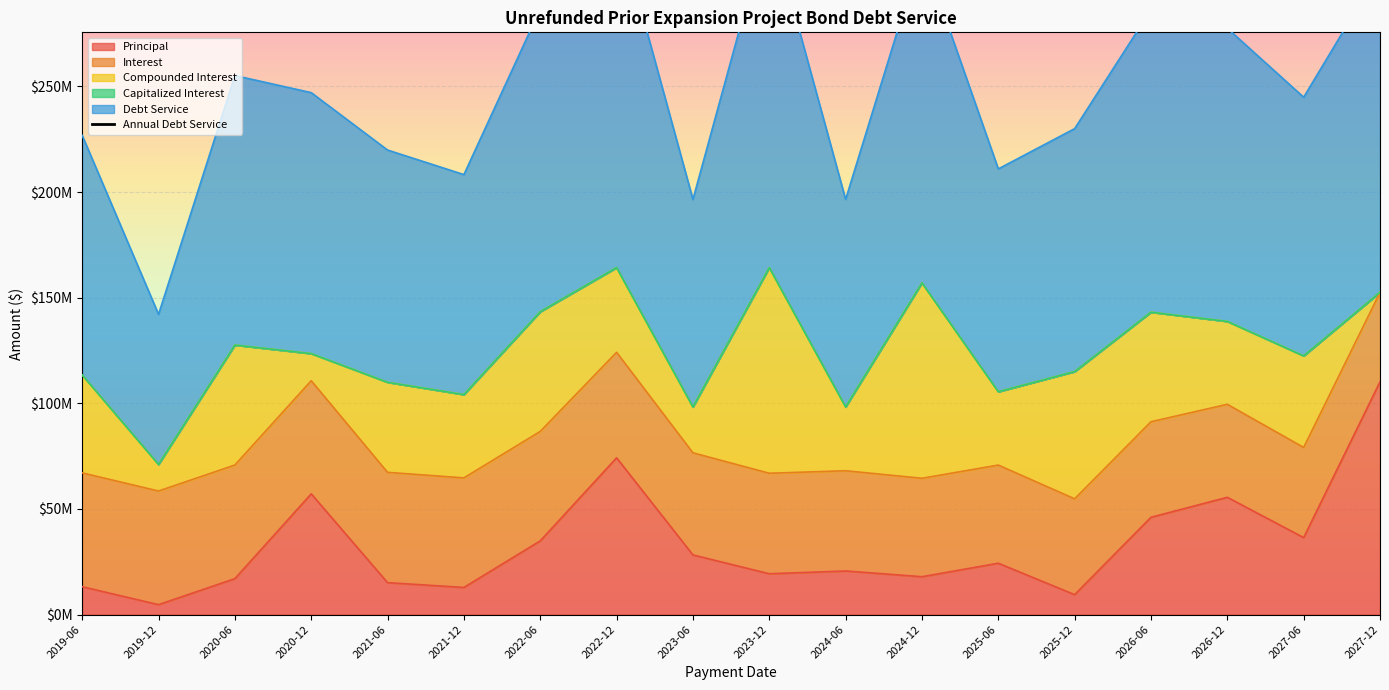

How many data points in Debt Service are less than 123519922?

9